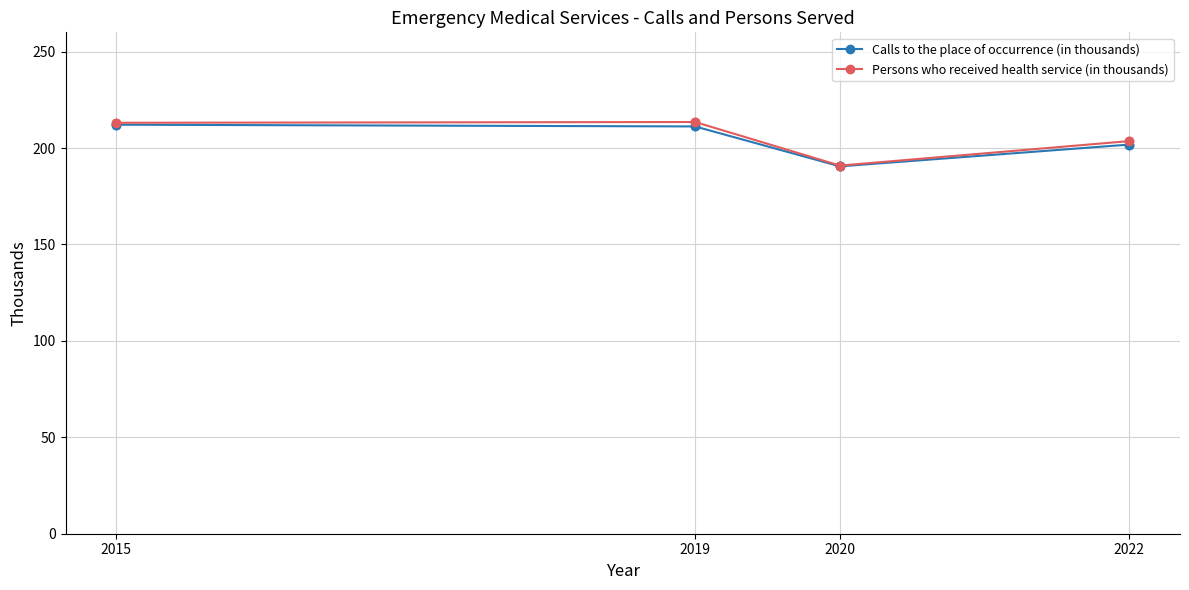

What are all the series names shown in the legend?

Calls to the place of occurrence (in thousands), Persons who received health service (in thousands)